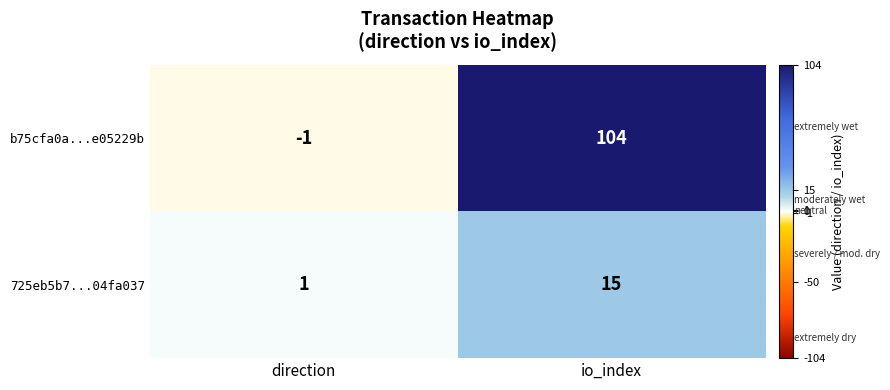

Is it true that b75cfa0a...e05229b equals 53 at io_index?

False